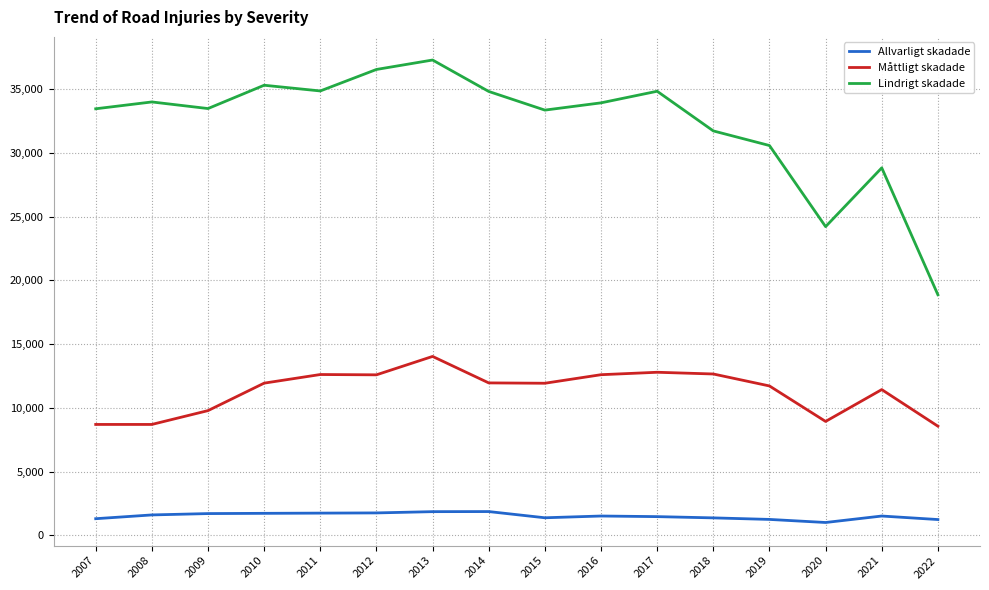

True or false: Lindrigt skadade and Allvarligt skadade intersect in this chart.

False